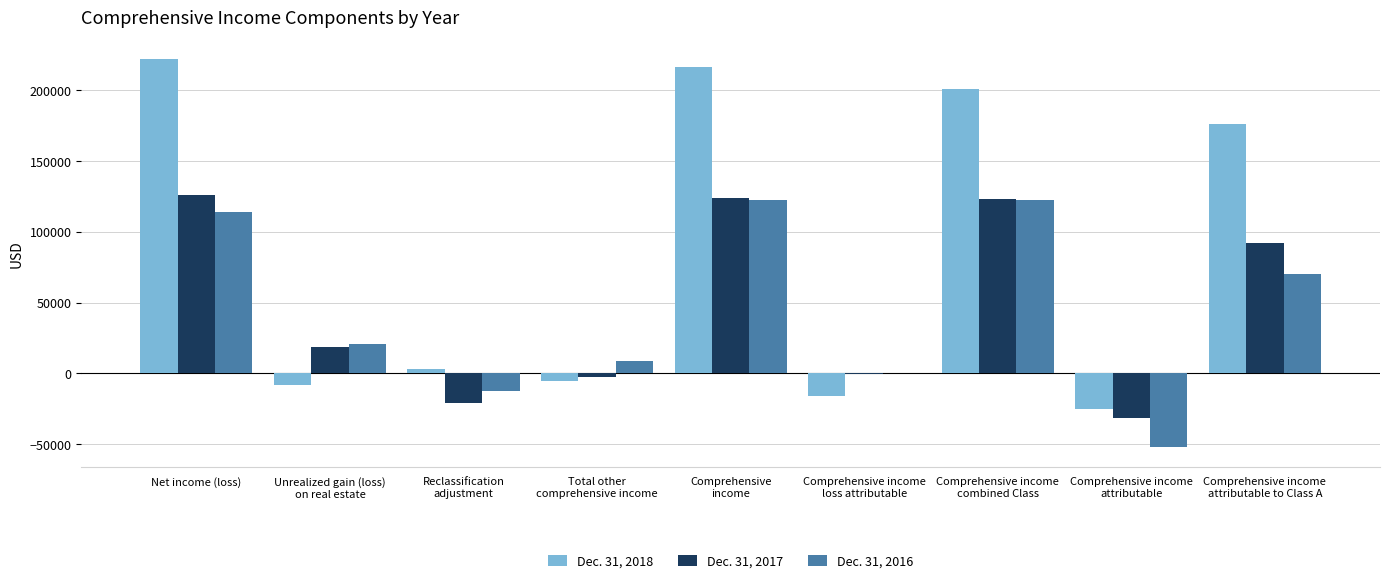

What is the spread (max minus min) of values at Unrealized gain (loss)
on real estate?

29152